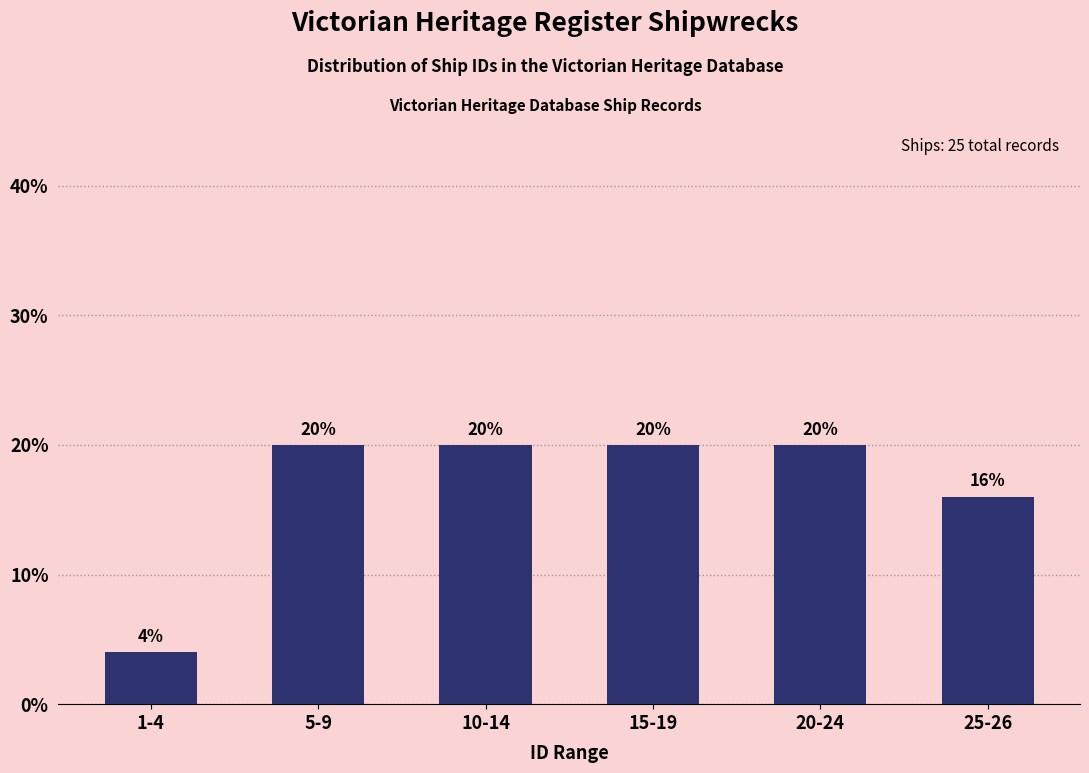

Reading left to right, list all the values displayed in this chart.

4	20	20	20	20	16